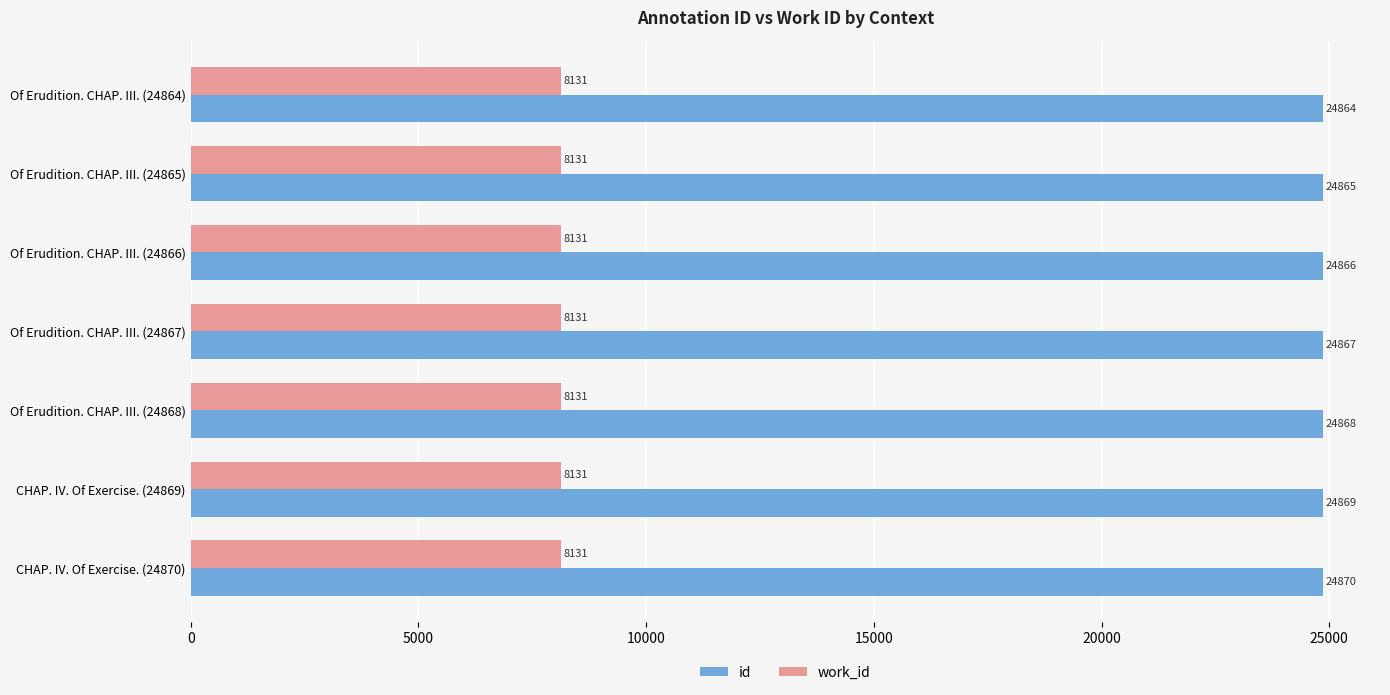

What is the spread (max minus min) of values at Of Erudition. CHAP. III. (24864)?

16733